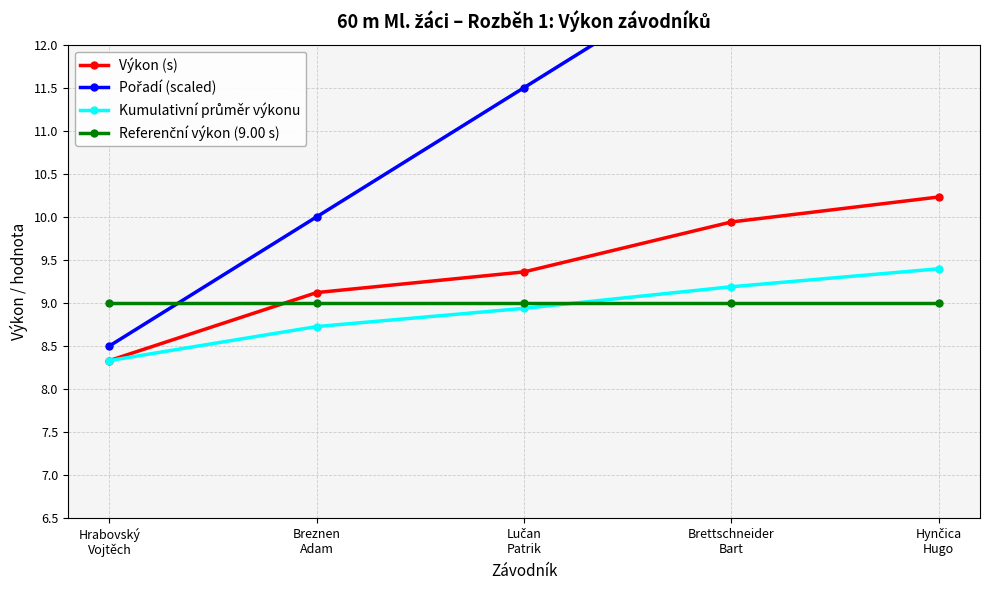

Reading right to left, transcribe all the data shown in this chart.

Výkon (s): 10.2	9.9	9.4	9.1	8.3
Pořadí (scaled): 14.5	13.0	11.5	10.0	8.5
Kumulativní průměr výkonu: 9.4	9.2	8.9	8.7	8.3
Referenční výkon (9.00 s): 9.0	9.0	9.0	9.0	9.0